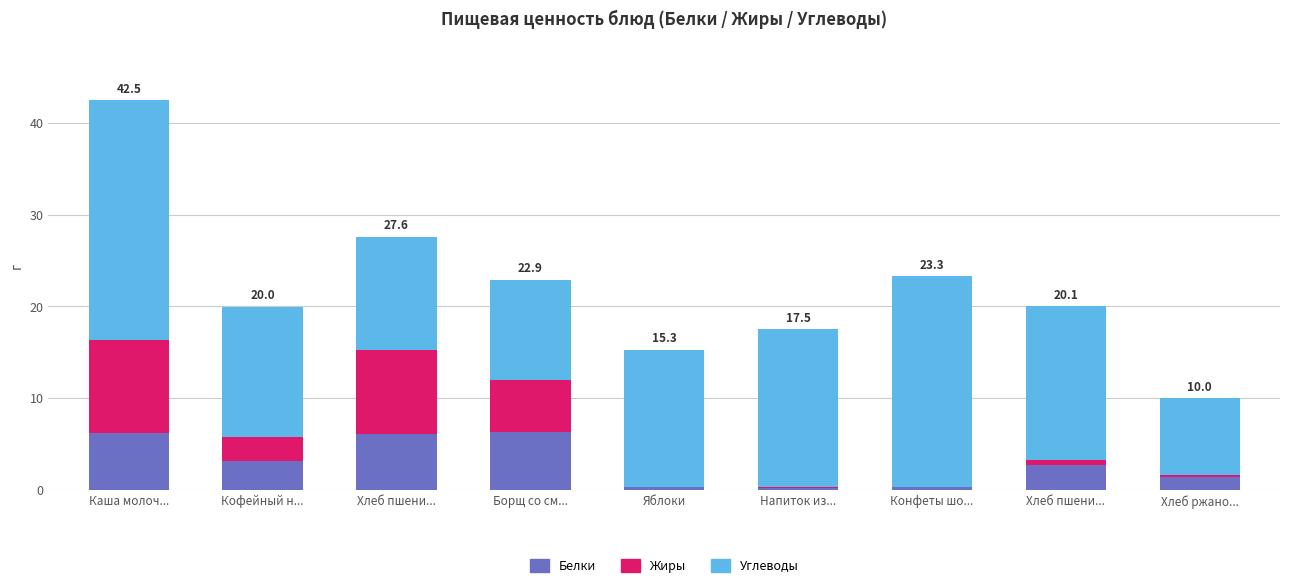

Are the bars horizontal?

No